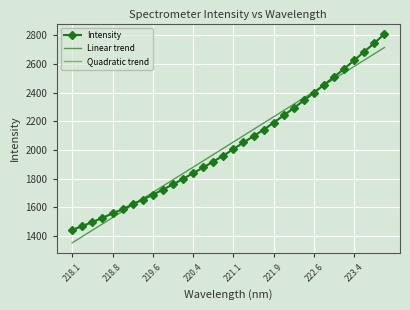

What is the sum of all Intensity values?

65084.8